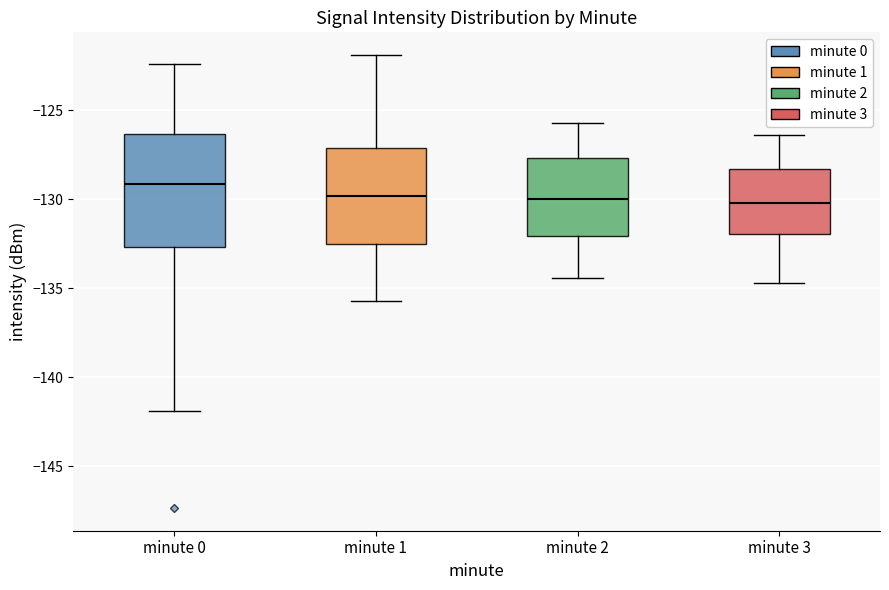

Reading left to right, read every box against the y-axis: the position of its median line, the range the box covers, and the ends of its whiskers. The values are not printed on the chart, so give them approximately, as read against the axis.

minute 0: median -129.0, box -132.5 to -126.5, whiskers -142.0 to -122.5
minute 1: median -130.0, box -132.5 to -127.0, whiskers -135.5 to -122.0
minute 2: median -130.0, box -132.0 to -127.5, whiskers -134.5 to -125.5
minute 3: median -130.0, box -132.0 to -128.5, whiskers -134.5 to -126.5